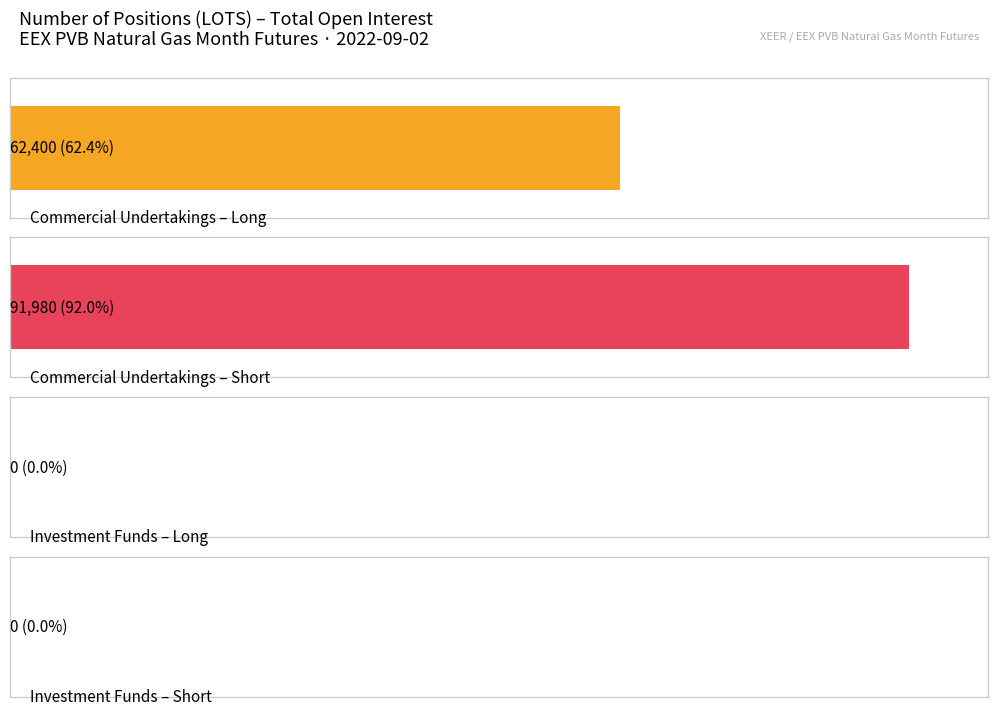

What is the value of the Short bar at the 1st from the left?

91980